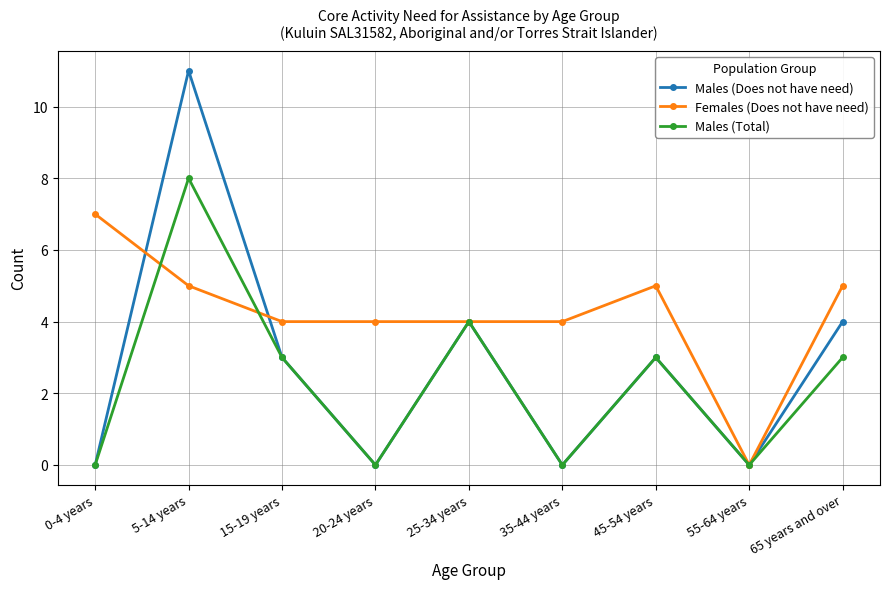

Where do Males (Does not have need) and Females (Does not have need) first cross each other?

0-4 years and 5-14 years